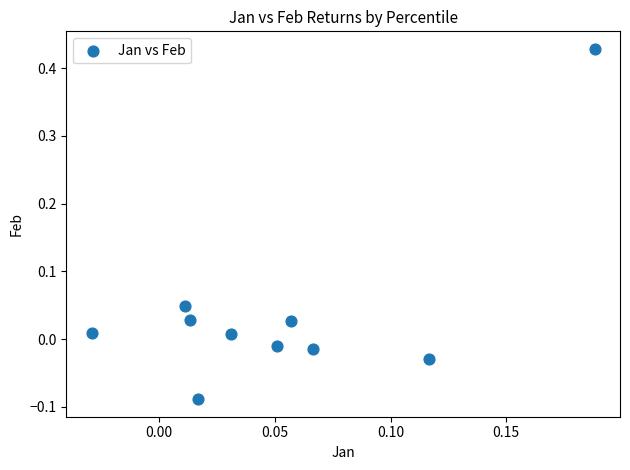

What is the range of Y values (max minus min)?

0.5